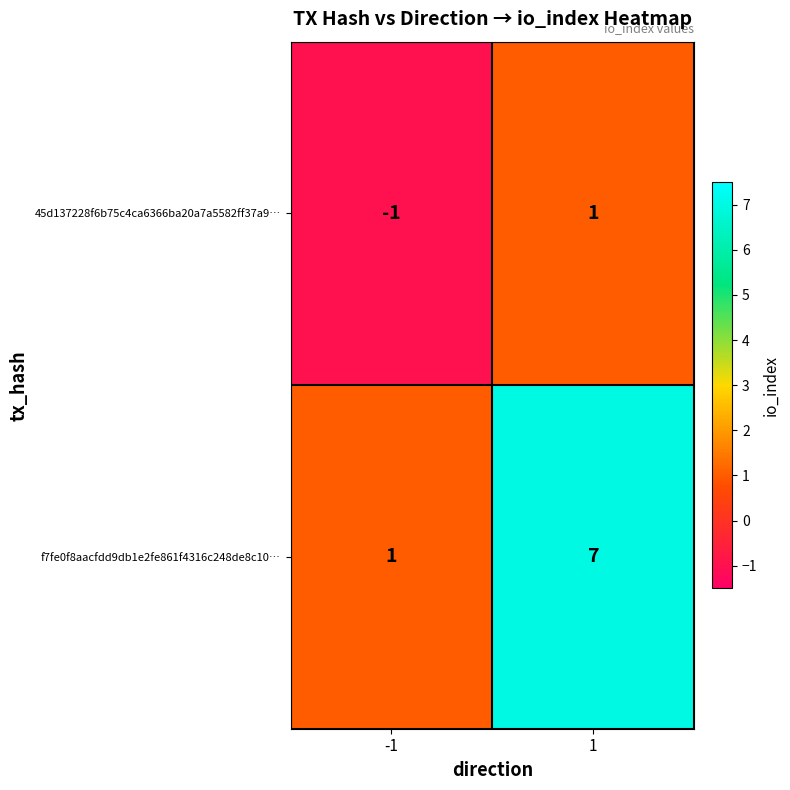

What is the sum of all f7fe0f8aacfdd9db1e2fe861f4316c248de8c10… values?

8